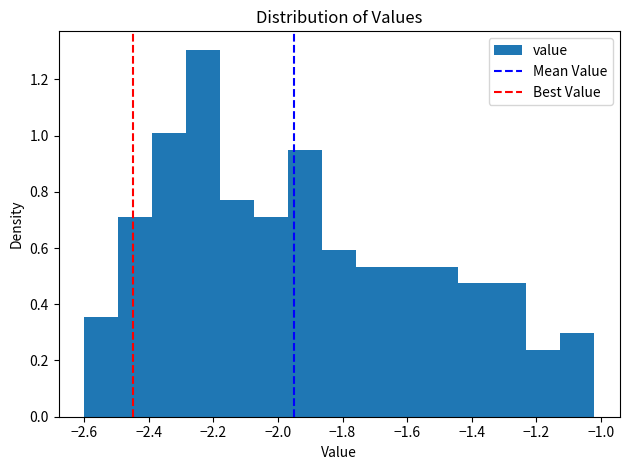

What is the height of the bar covering -2.38 to -2.28 on the x-axis? Neither the bar edges nor the heights are printed on the chart, so give them approximately, as read against the axes.

1.00